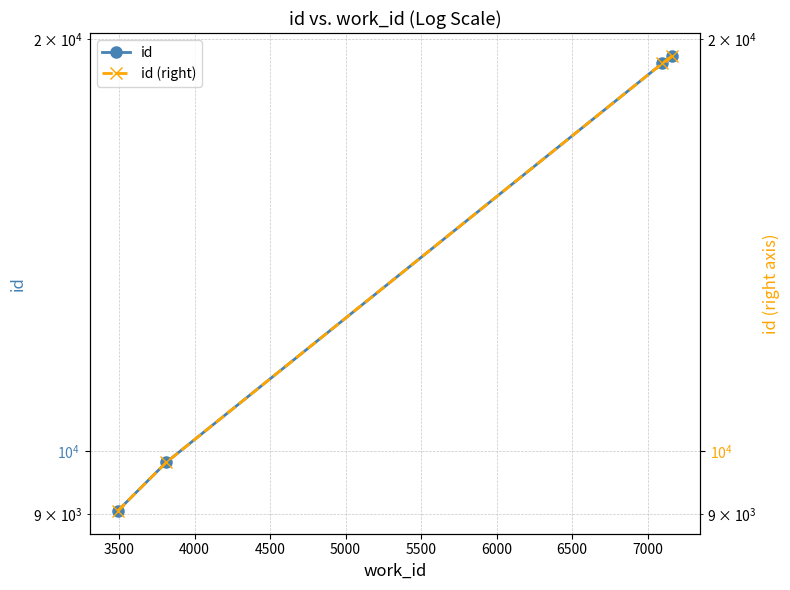

What is the difference between the maximum and minimum values in the id (right) series?

10395